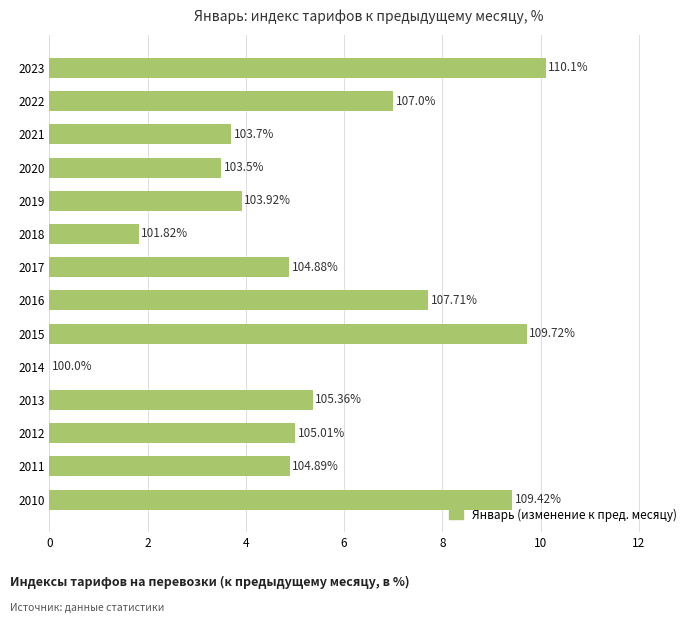

Does the chart contain stacked bars?

No